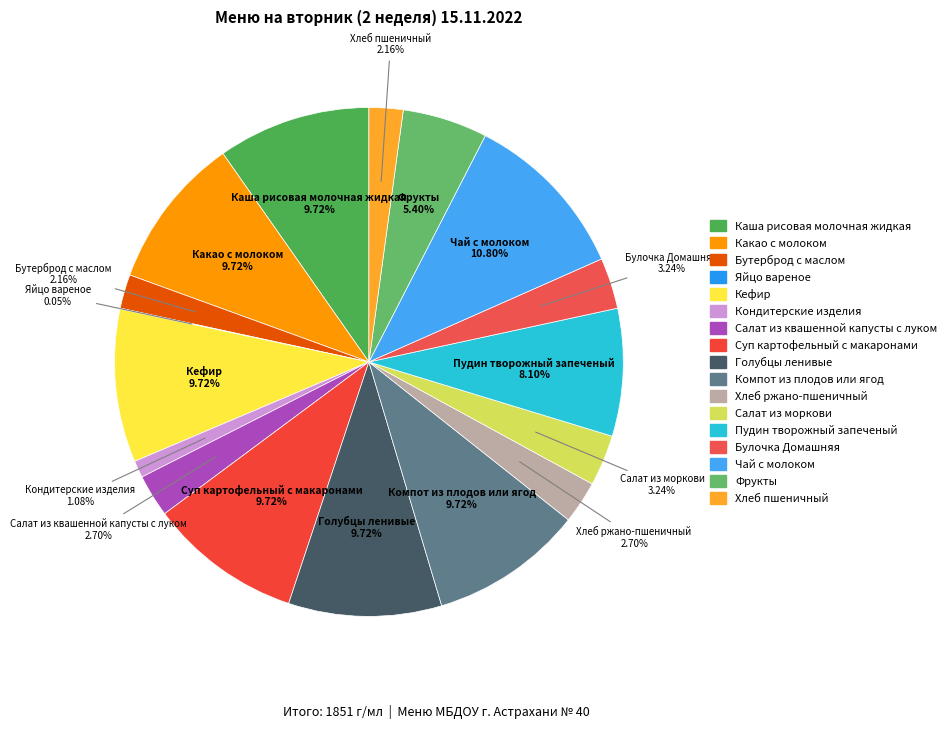

The Хлеб пшеничный slice represents 8% of the pie. True or false?

False